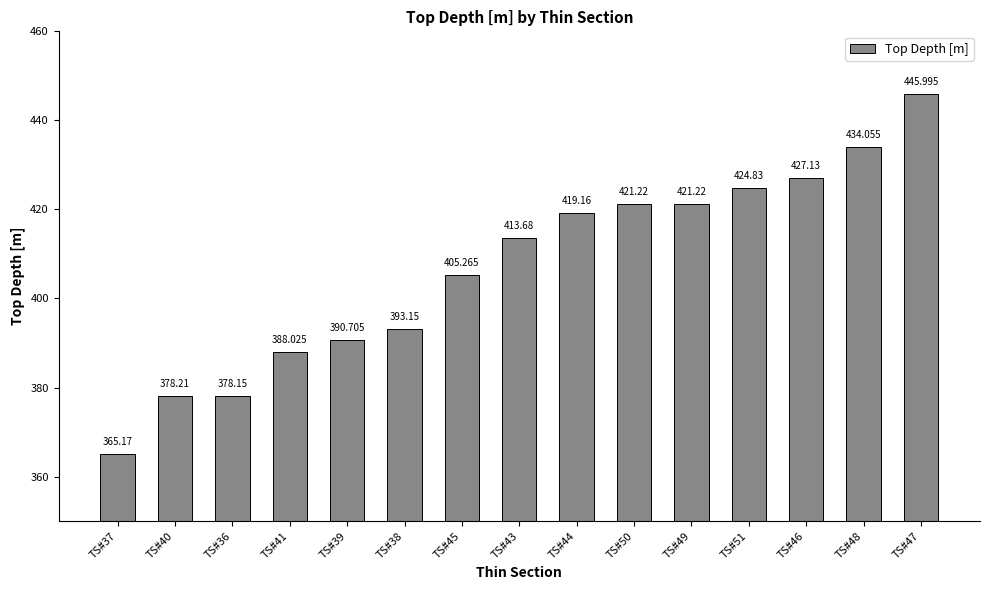

What is the sum of all values?

6106.0